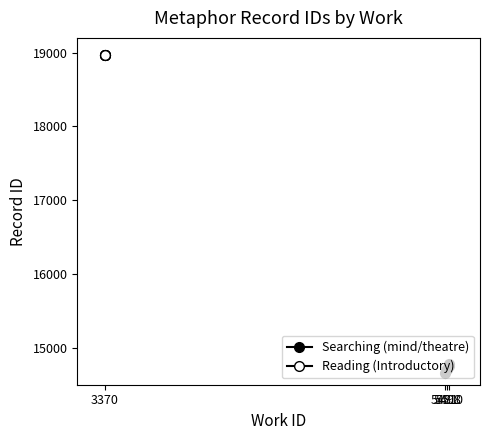

Rank the series at 4 from highest to lowest value.

Reading (Introductory), Searching (mind/theatre)